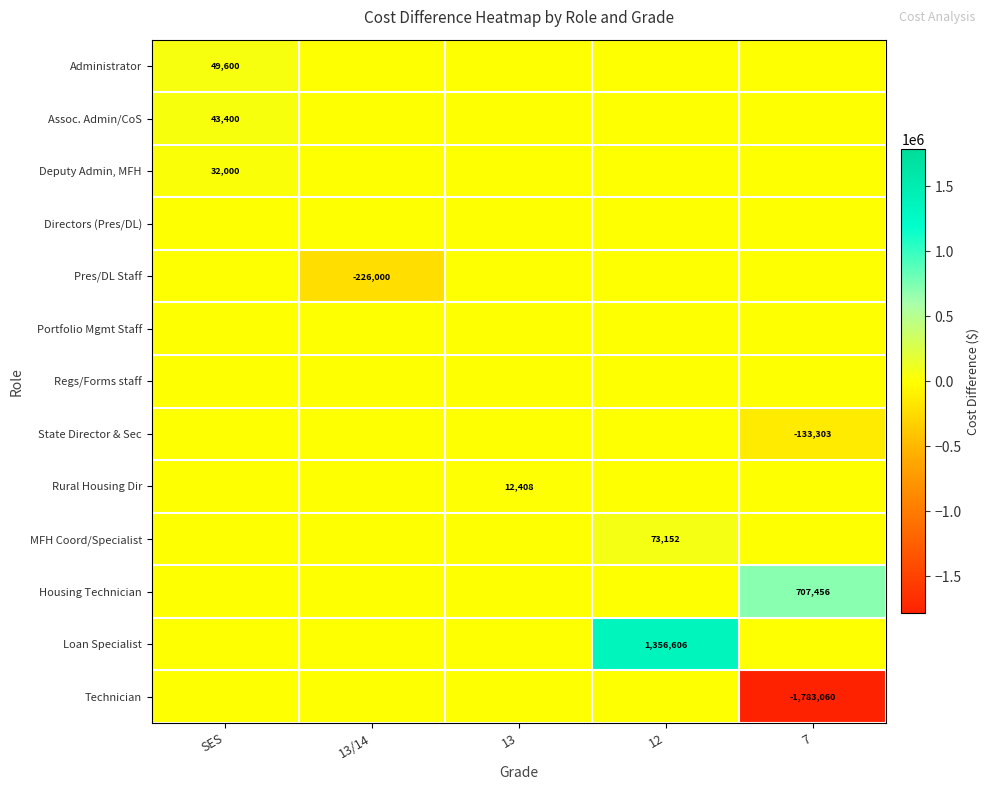

The value of Pres/DL Staff at 13/14 is -226000. True or false?

True